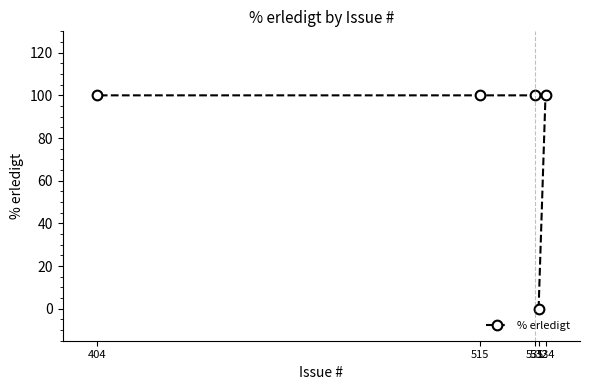

What is the value of the 2nd point from the left?

100